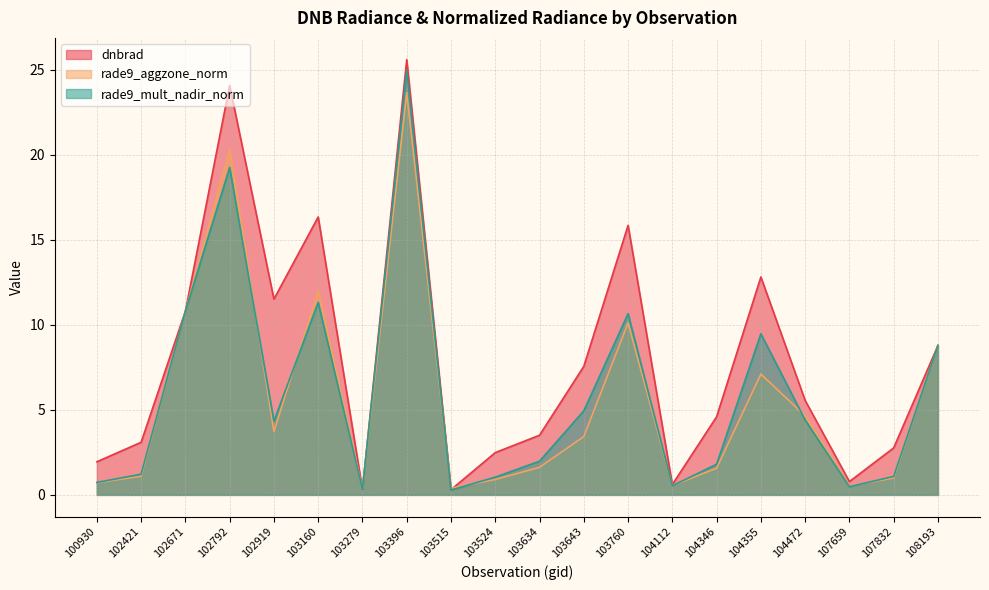

Where is rade9_aggzone_norm nearest to the value 11?

102671